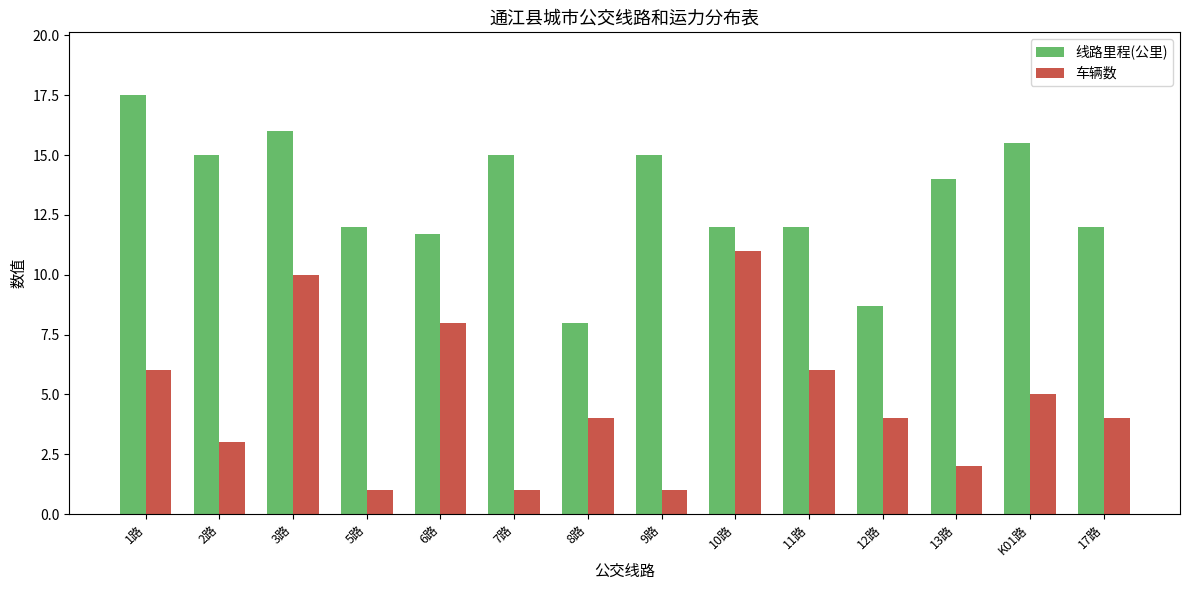

At which category is the sum across all series the highest?

3路